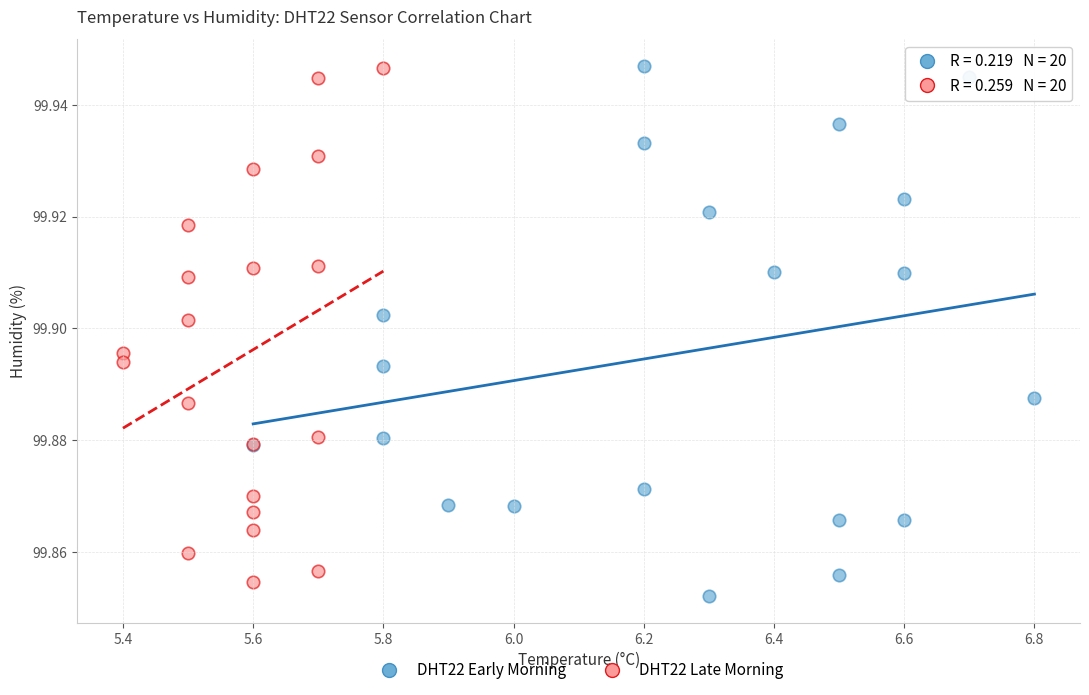

What are all the series names shown in the legend?

DHT22 Early Morning, DHT22 Late Morning